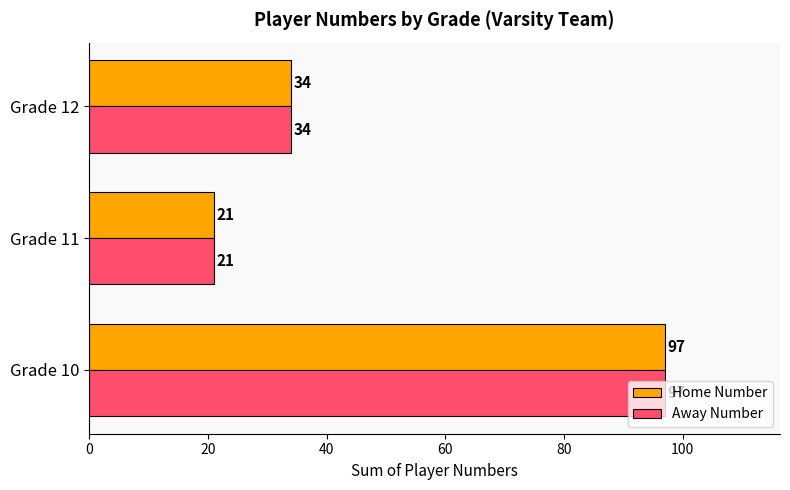

List the labels in order of Home Number value, largest first.

Grade 10, Grade 12, Grade 11